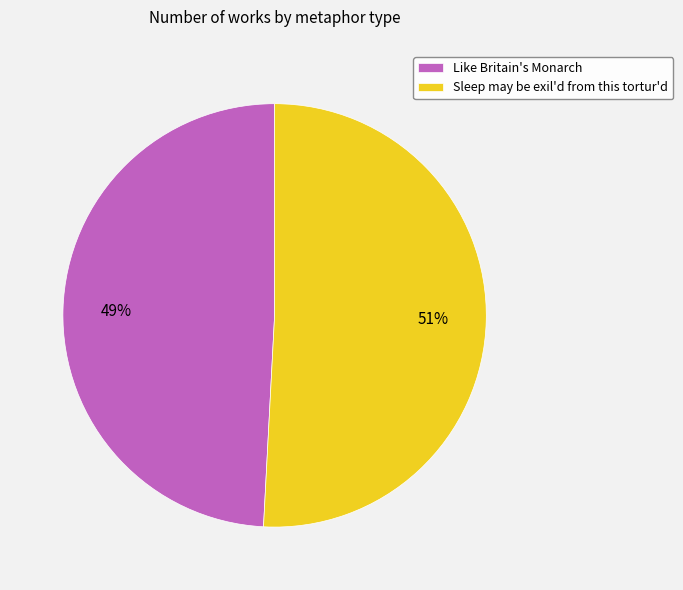

Which category has the smallest portion of the pie?

Like Britain's Monarch